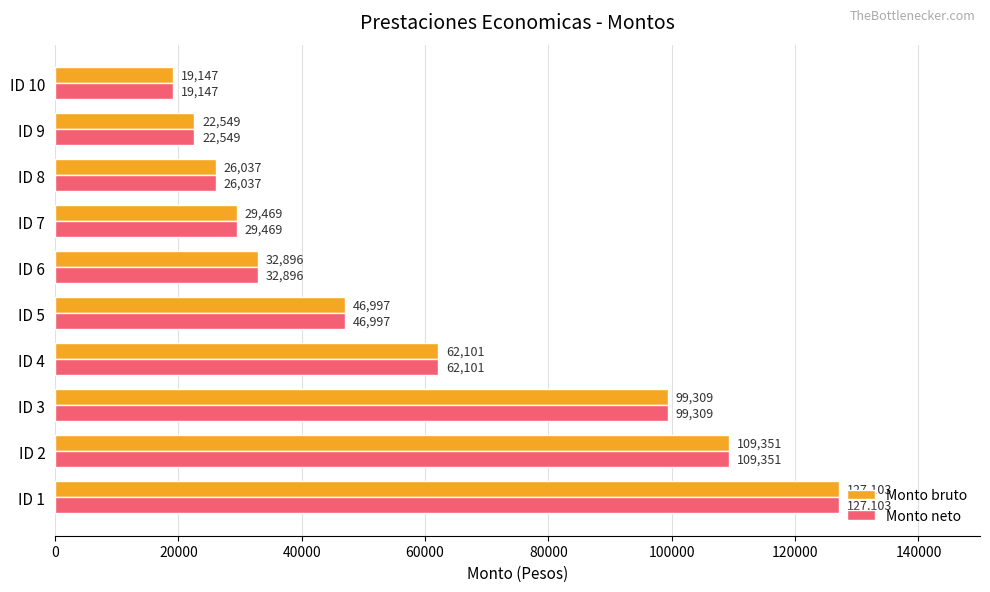

What is the difference between the second highest and minimum values in the Monto bruto series?

90204.0